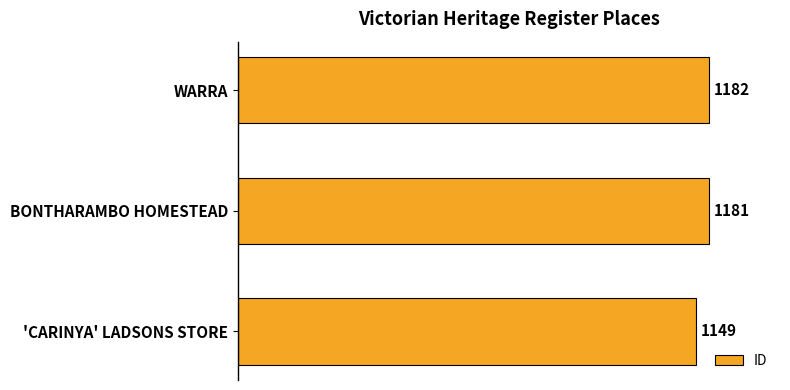

What is the difference between the maximum and minimum values?

33